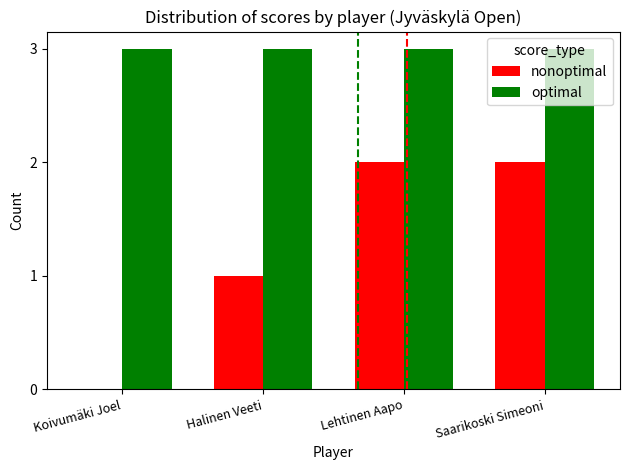

True or false: nonoptimal has a value of 1 at Halinen Veeti.

True